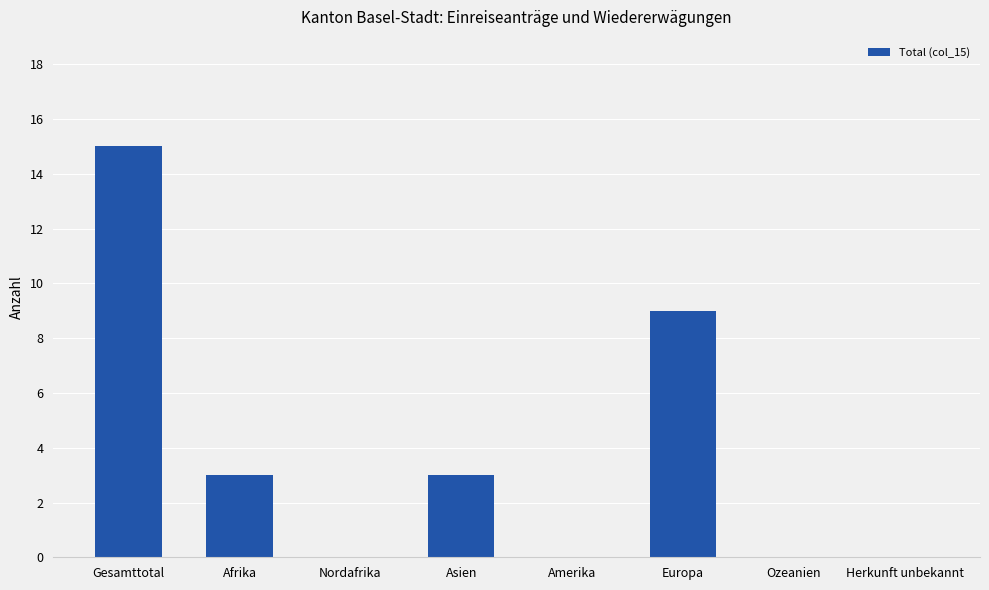

What is the sum of all values?

30